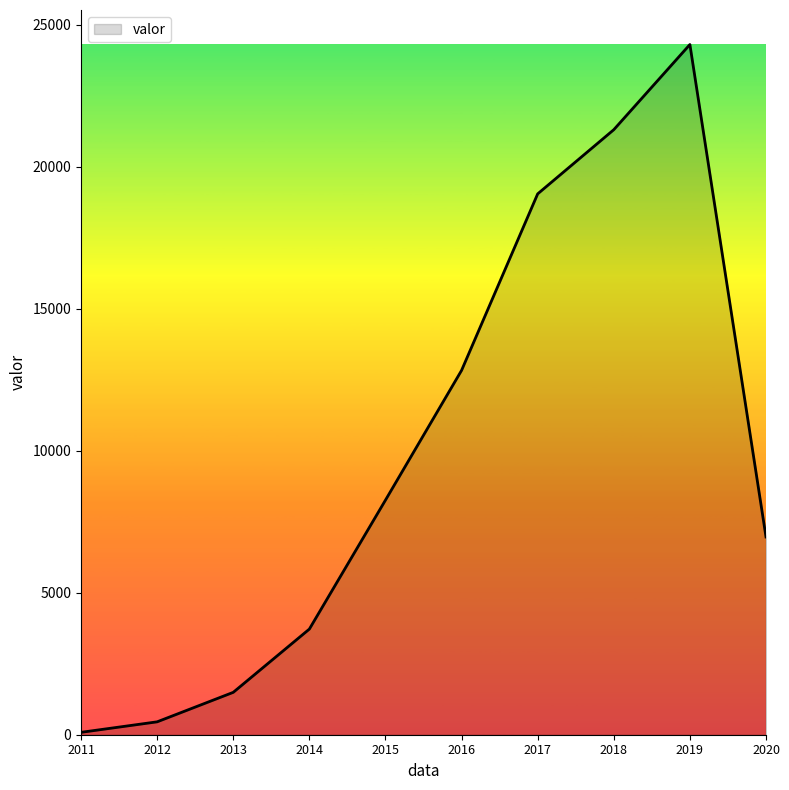

List the labels in order of value, smallest first.

2011, 2012, 2013, 2014, 2020, 2015, 2016, 2017, 2018, 2019